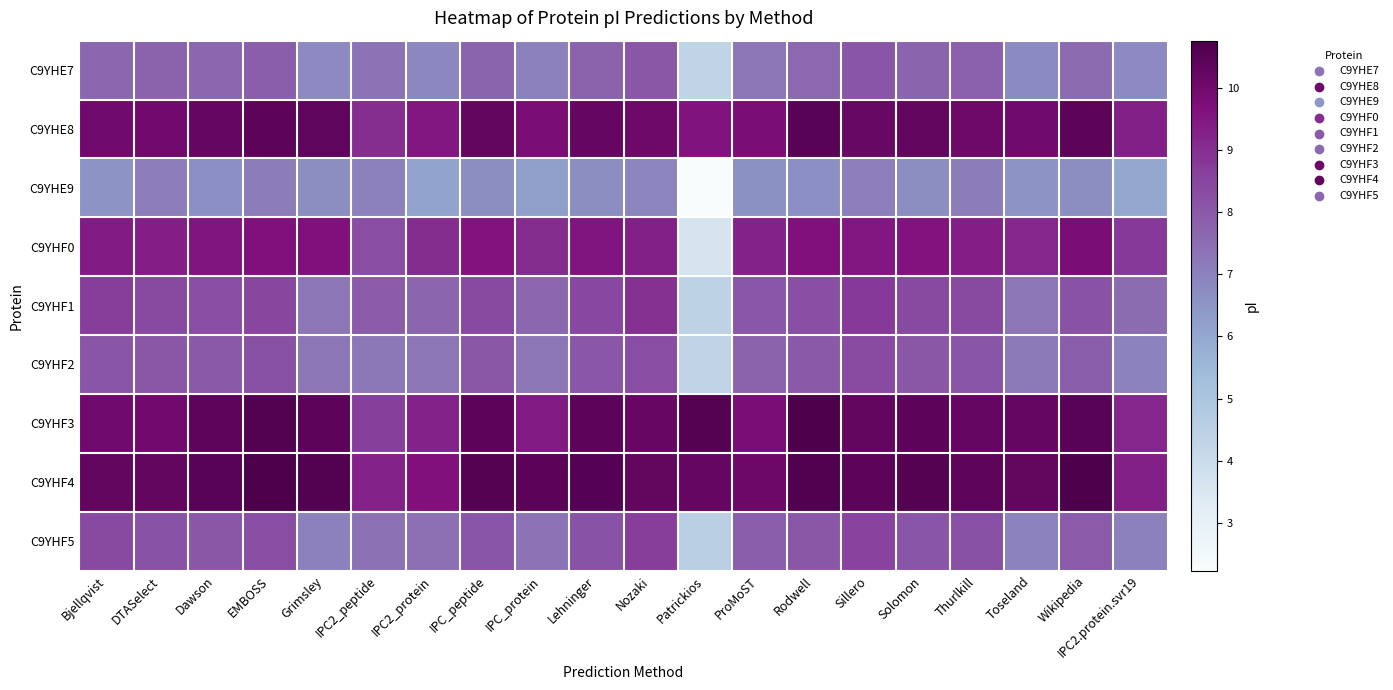

What is the difference between the highest and lowest values at Solomon?

3.9